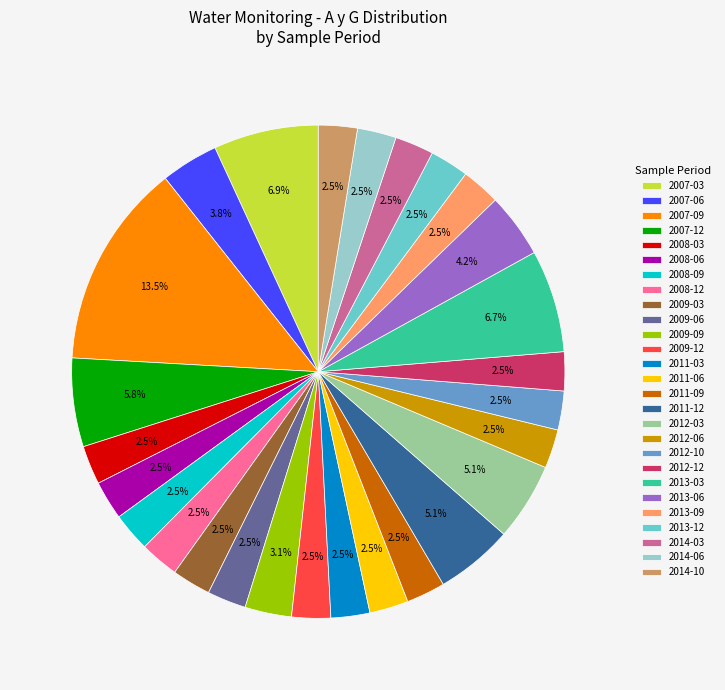

Is there a majority slice in this chart?

No